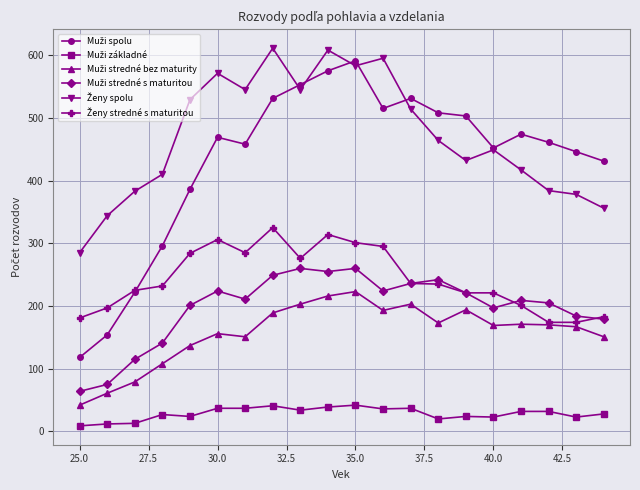

What is the greatest value displayed?

611